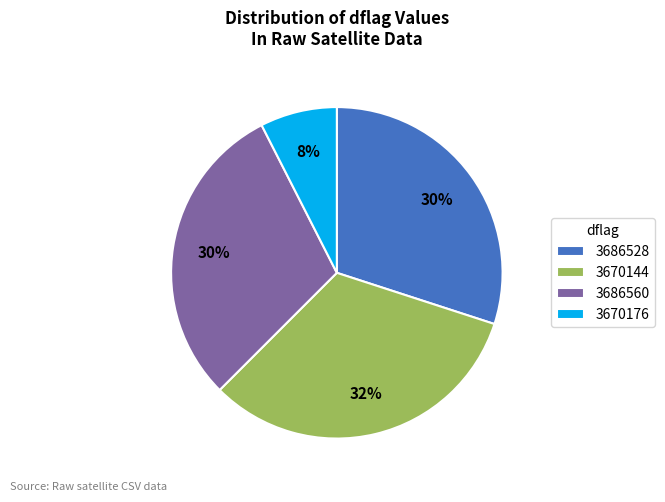

True or false: 3686560 accounts for 38% of the total.

False